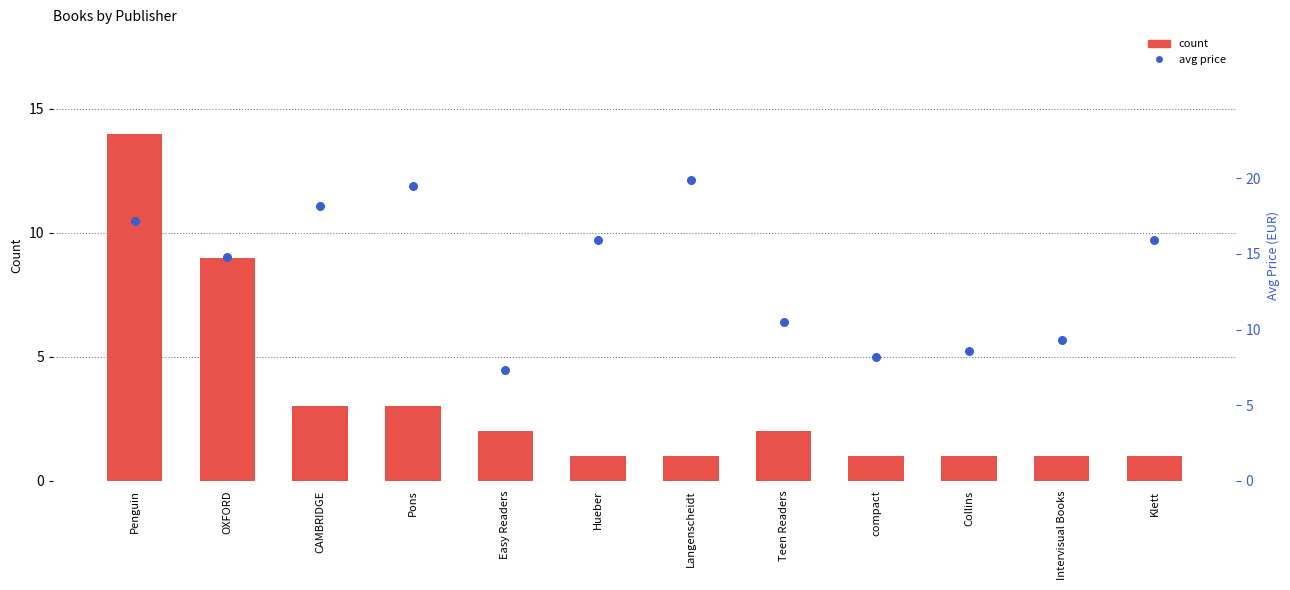

What are all the series names shown in the legend?

count, avg price